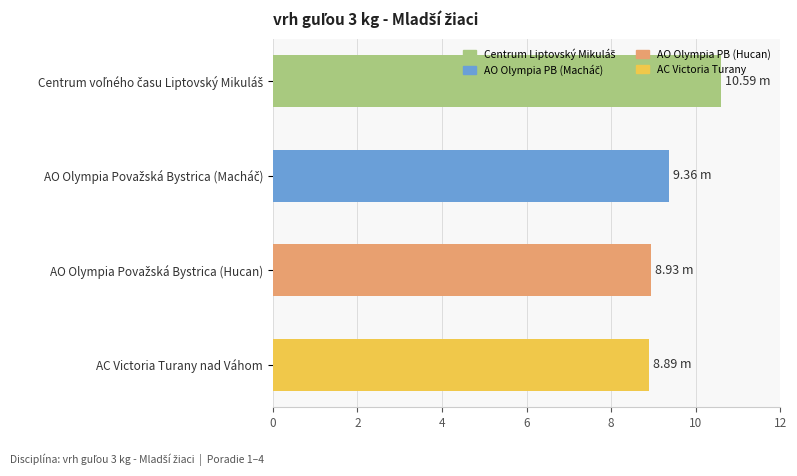

What is the average value?

9.4